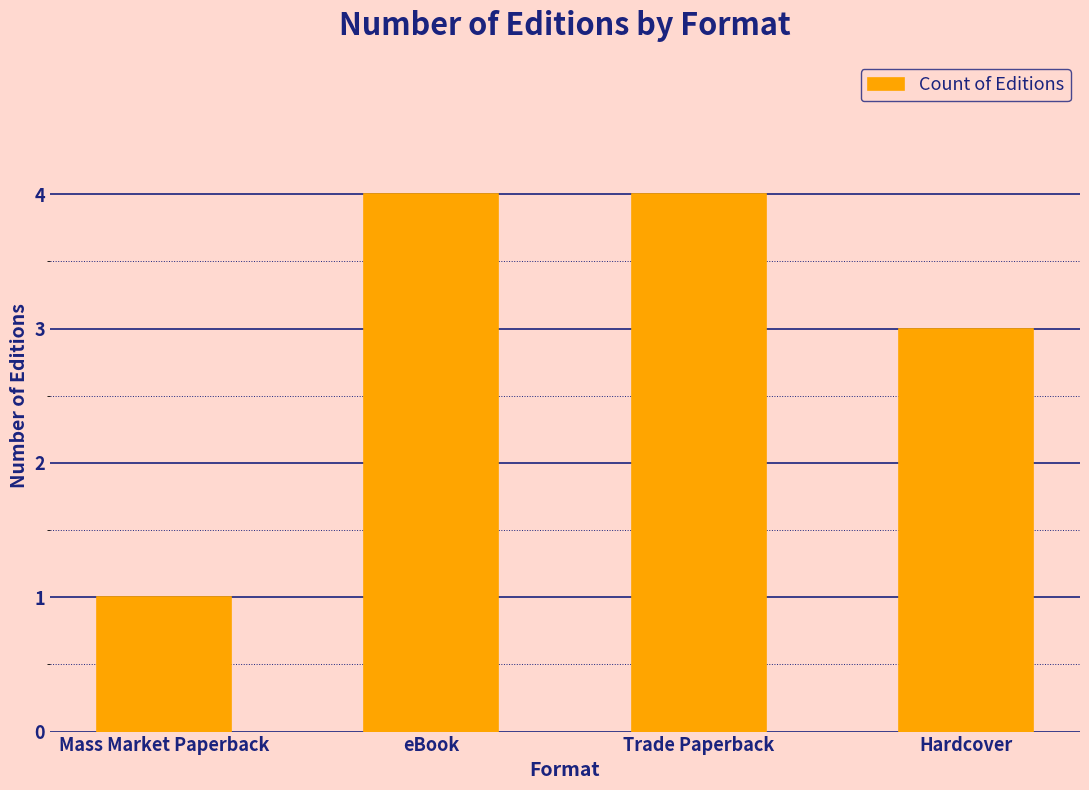

What is the difference between the maximum and minimum values?

3